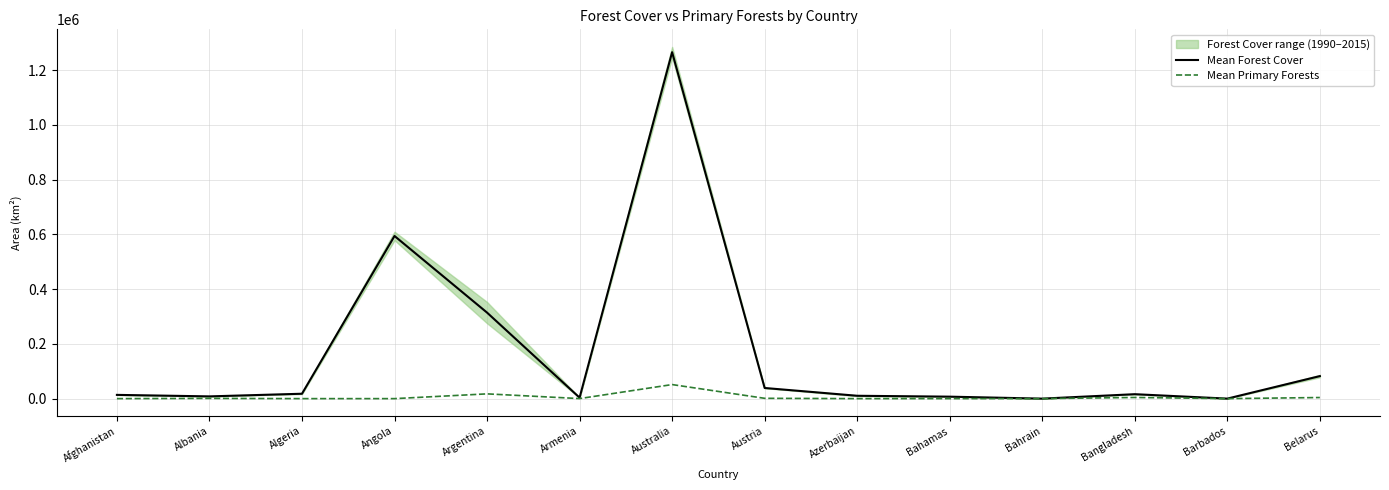

Which series has the largest total across all categories?

Mean Forest Cover